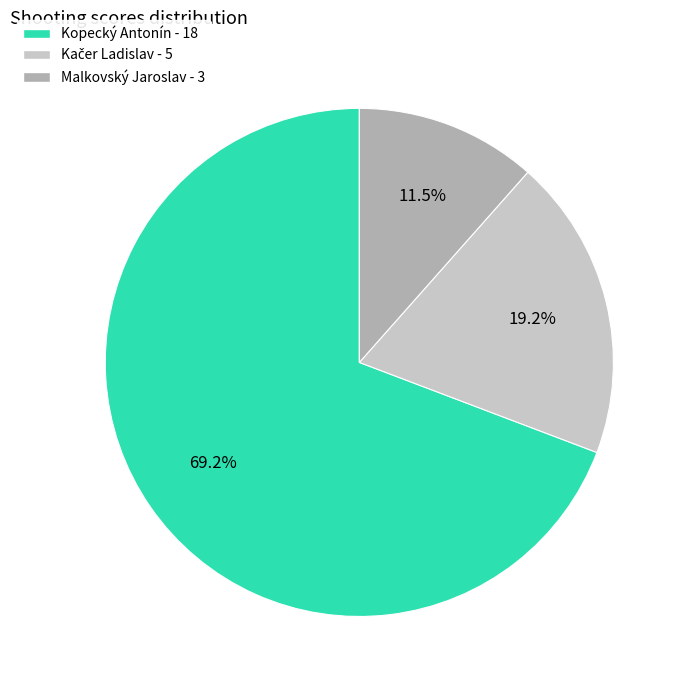

Is there any slice that represents more than half of the pie?

Yes